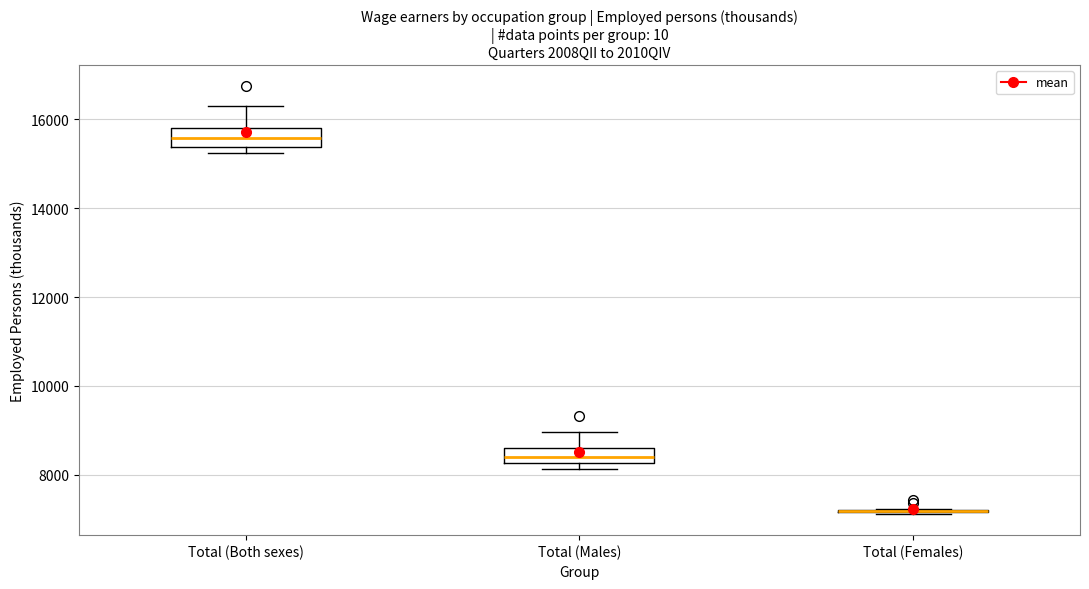

Where does the upper whisker of the box for Total (Both sexes) end on the y-axis? The values are not printed on the chart, so give them approximately, as read against the axis.

16400